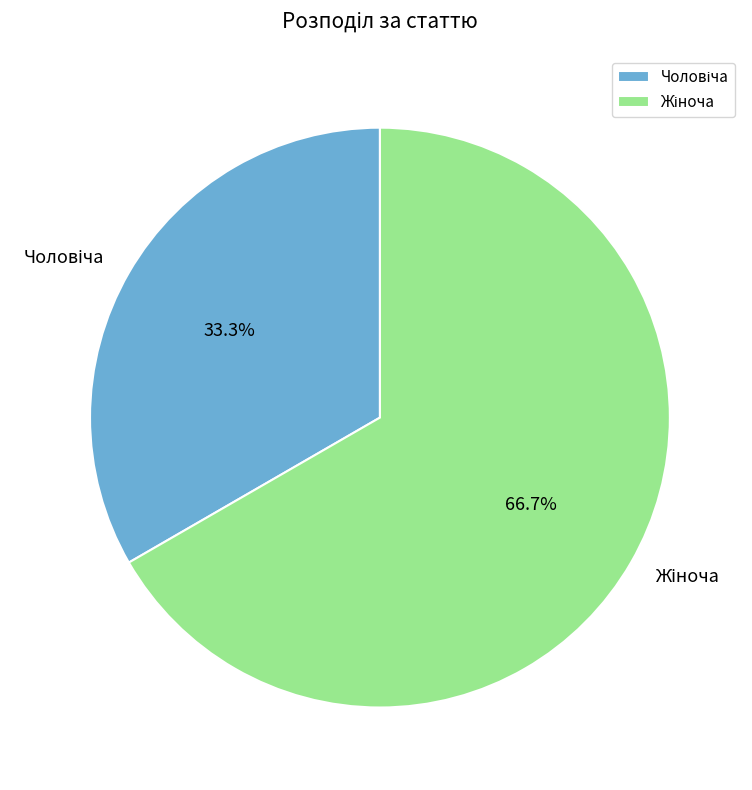

Is there any slice that represents more than half of the pie?

Yes